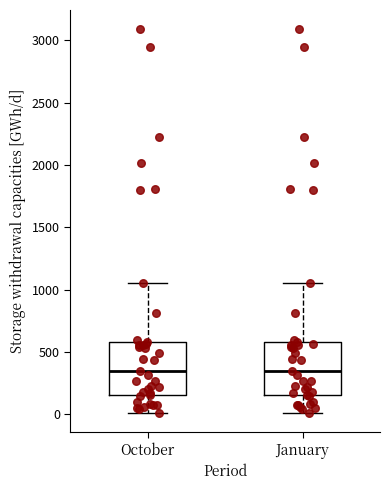

Reading left to right, read every box against the y-axis: the position of its median line, the range the box covers, and the ends of its whiskers. The values are not printed on the chart, so give them approximately, as read against the axis.

October: median 350, box 150 to 600, whiskers 0 to 1050
January: median 350, box 150 to 600, whiskers 0 to 1050